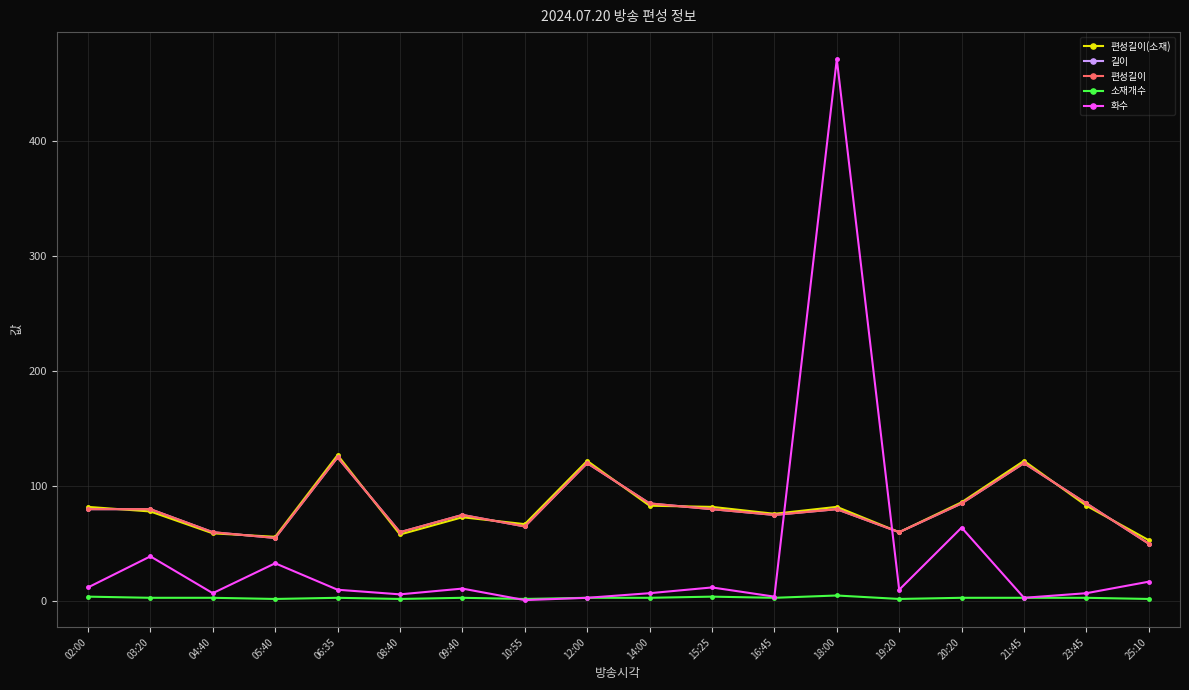

Reading left to right, list all the values displayed in this chart.

편성길이(소재): 82	78	59	56	127	58	73	67	122	83	82	76	82	60	86	122	83	53
길이: 80	80	60	55	125	60	75	65	120	85	80	75	80	60	85	120	85	50
편성길이: 80	80	60	55	125	60	75	65	120	85	80	75	80	60	85	120	85	50
소재개수: 4	3	3	2	3	2	3	2	3	3	4	3	5	2	3	3	3	2
화수: 12	39	7	33	10	6	11	1	3	7	12	4	471	10	64	3	7	17